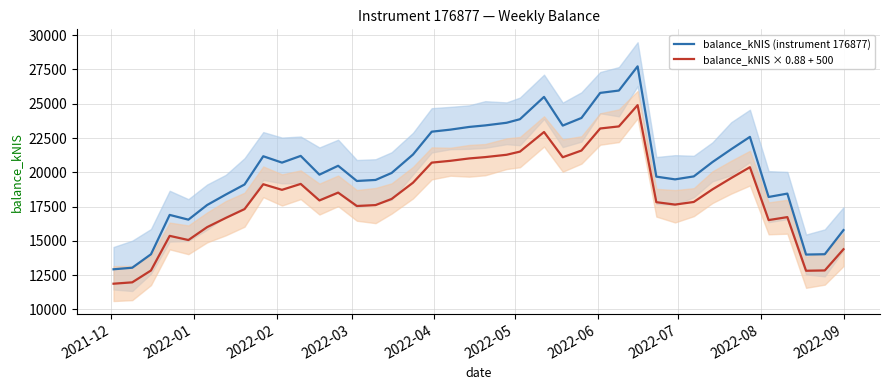

Does the chart have visible grid lines?

Yes